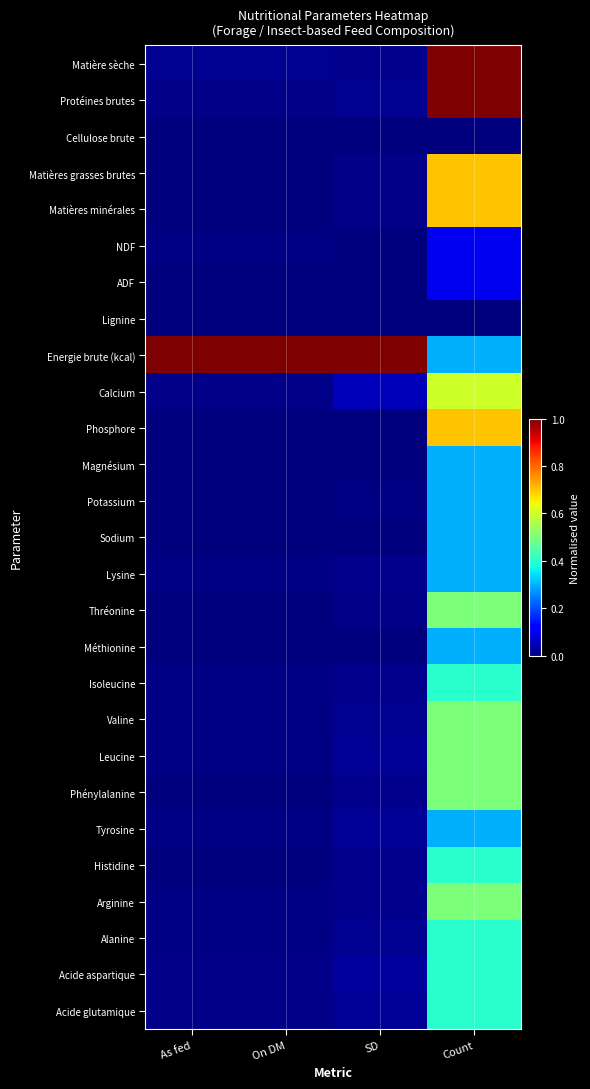

What is the total value across all series at On DM?

1.1